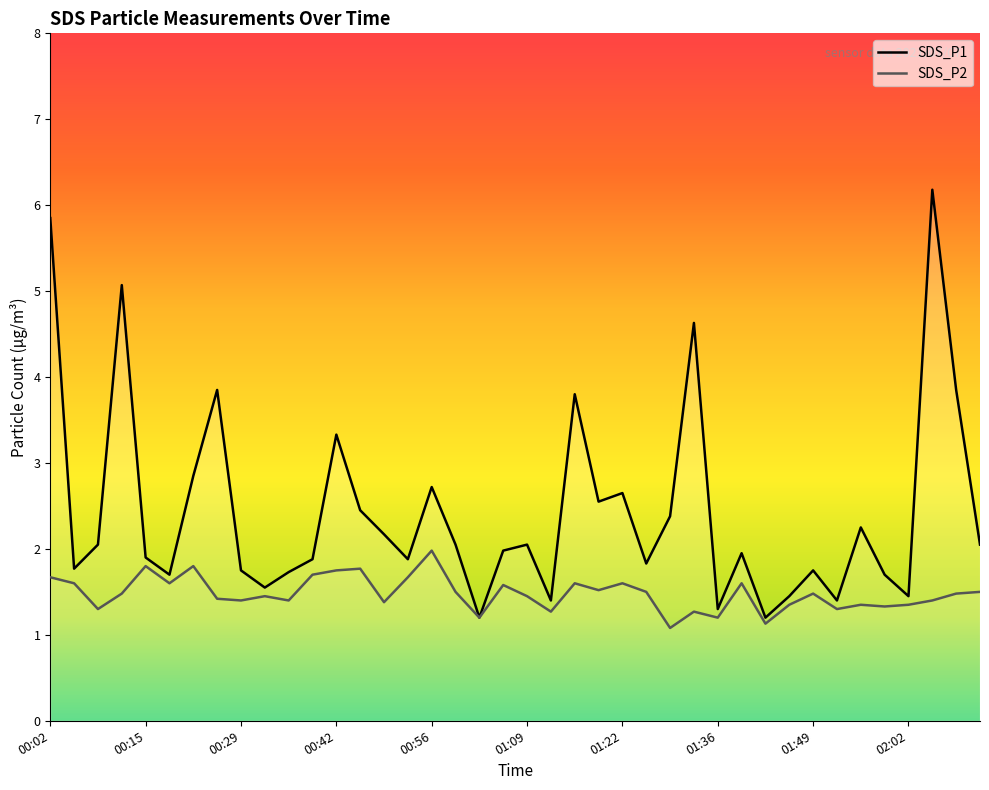

At how many categories does at least one series exceed 1?

40